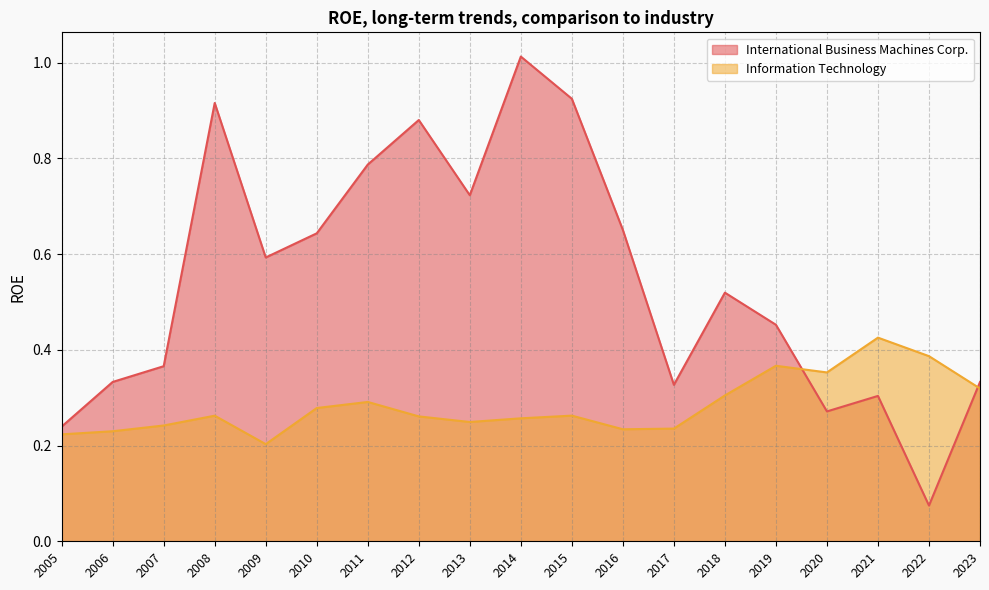

Between 2015 and 2006, which series saw the biggest shift?

International Business Machines Corp.